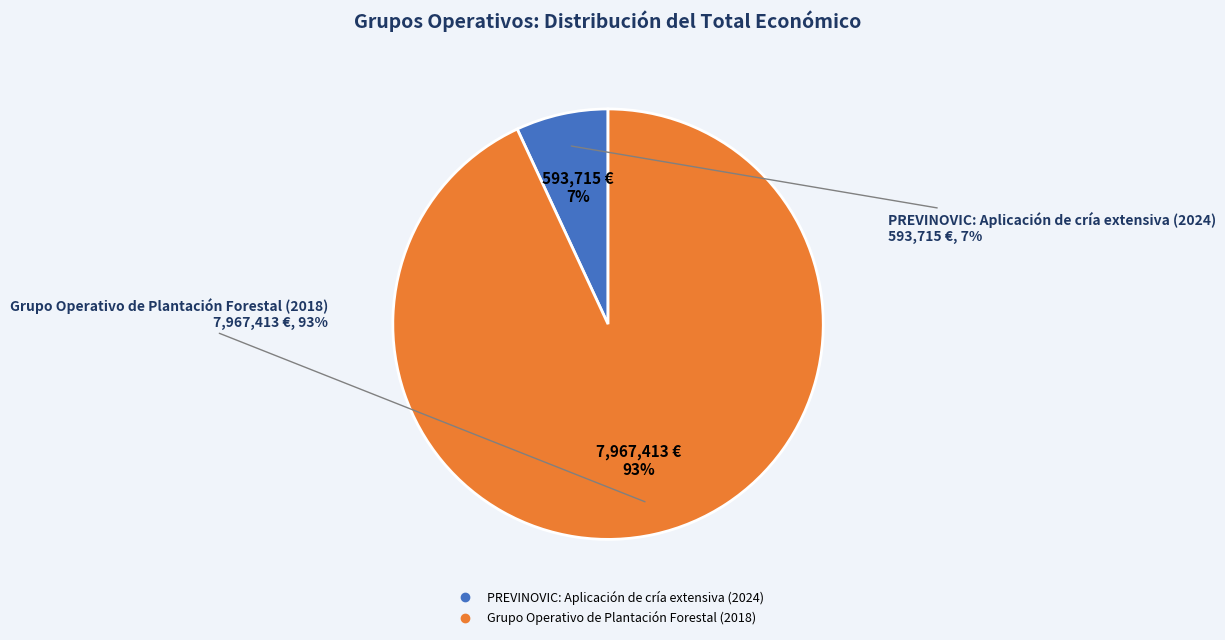

Do Grupo Operativo de Plantación Forestal (2018) and PREVINOVIC: Aplicación de cría extensiva (2024) together represent more than half of the pie?

Yes